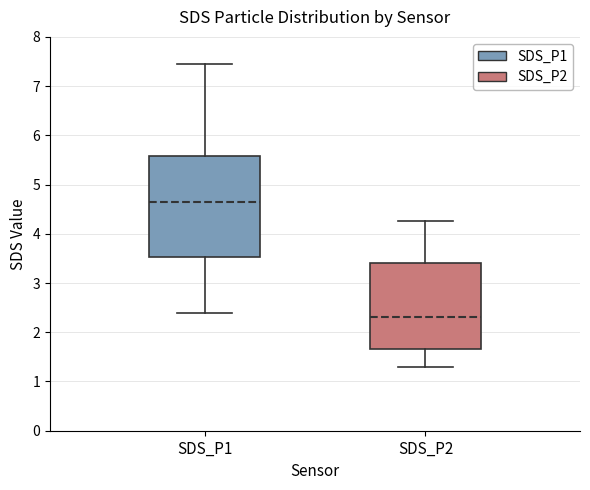

Which box's median line is the highest?

SDS_P1